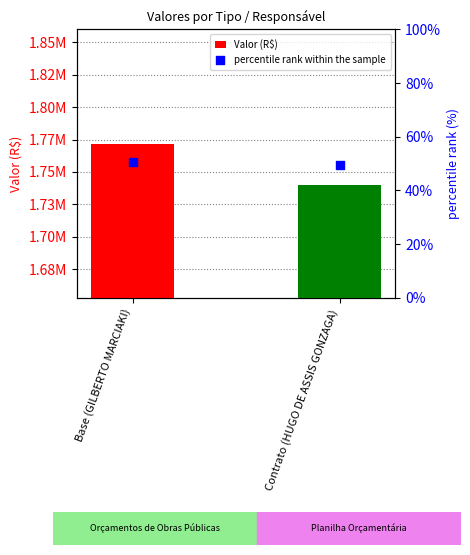

Which series has the widest spread of Y values?

Valor (R$)